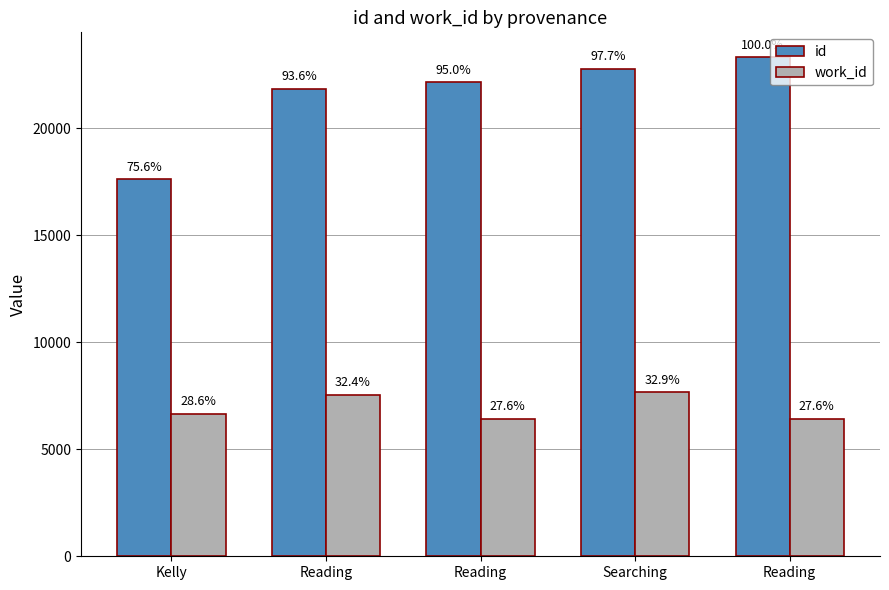

What is the minimum value for id?

17621